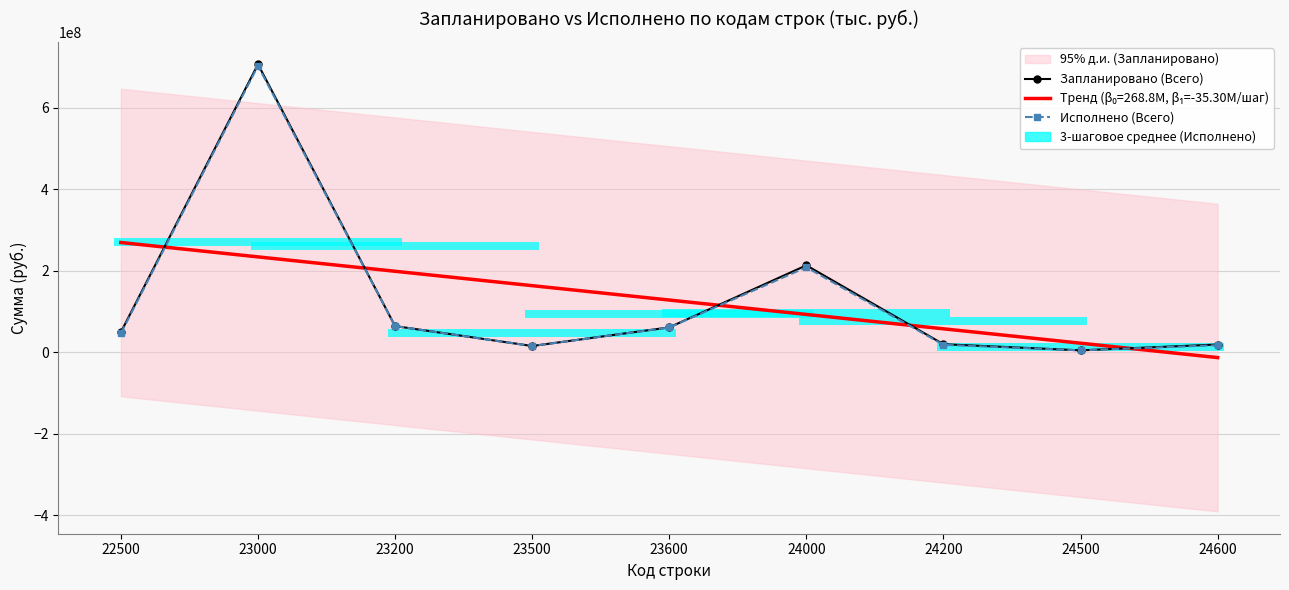

At 24500, list the series in order from smallest to largest.

Запланировано (Всего), Исполнено (Всего)